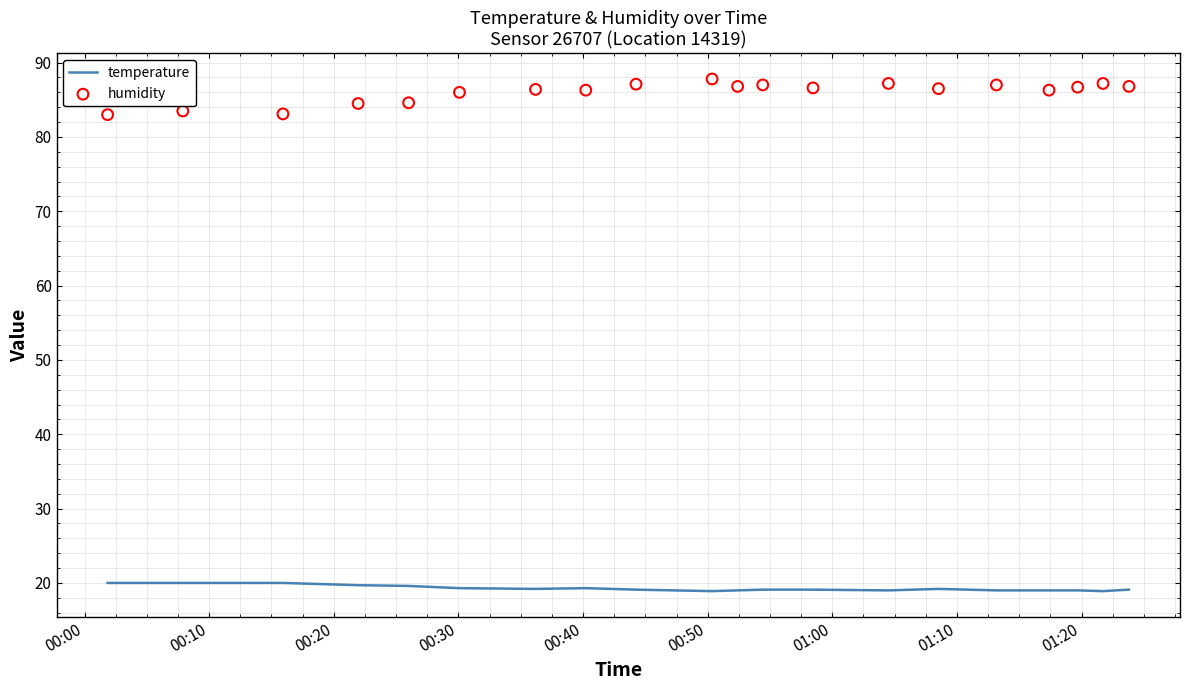

At how many categories does at least one series exceed 71?

20